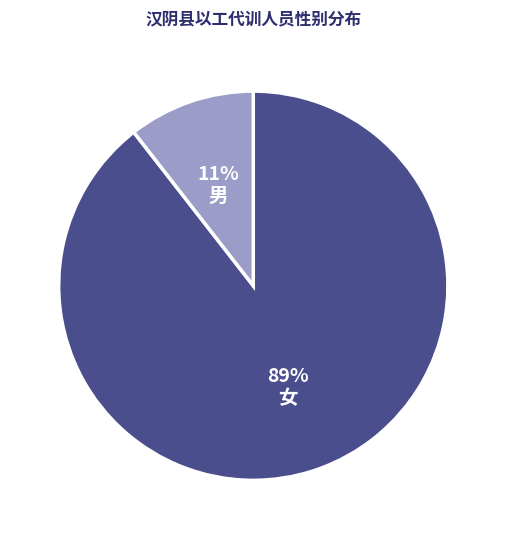

What percentage is the 女 slice, to the nearest percent?

89%